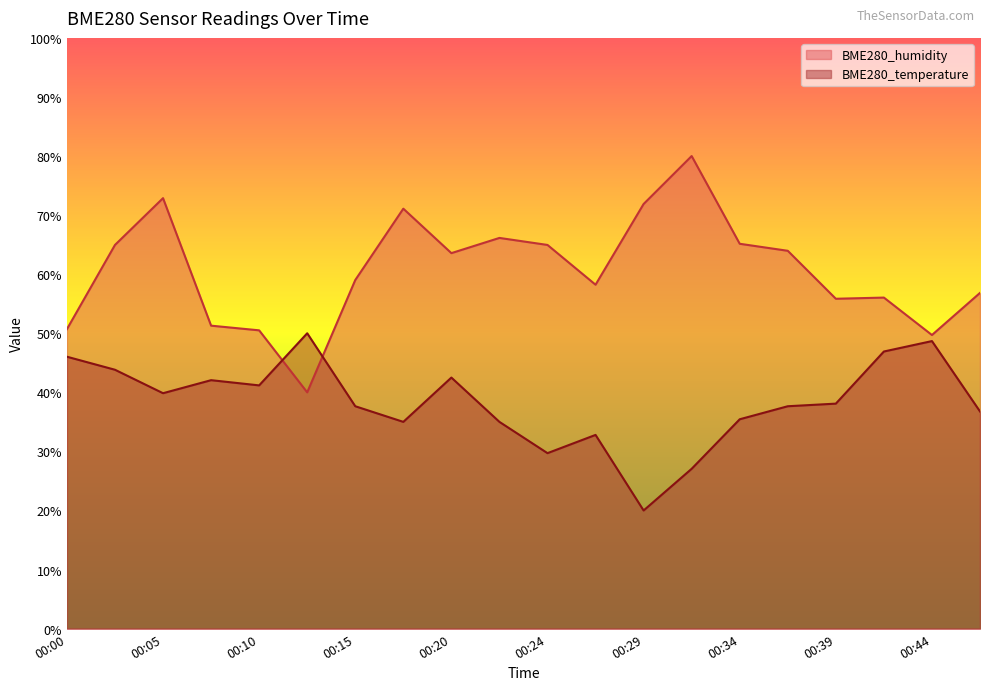

What is the greatest value displayed?

80.0